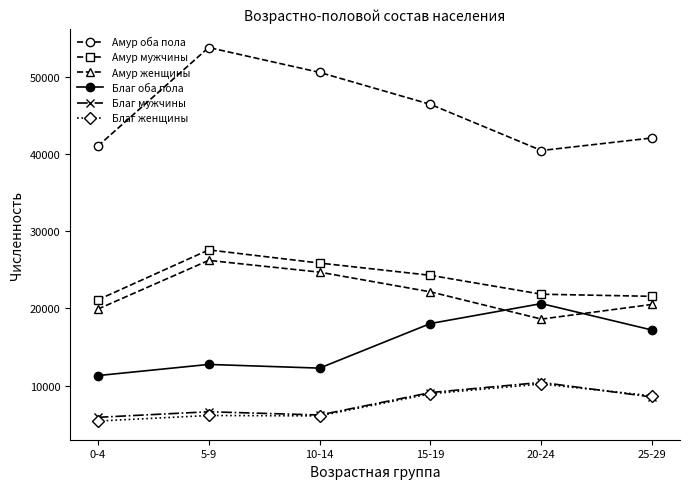

Is it true that Благ мужчины equals 2733 at 5-9?

False